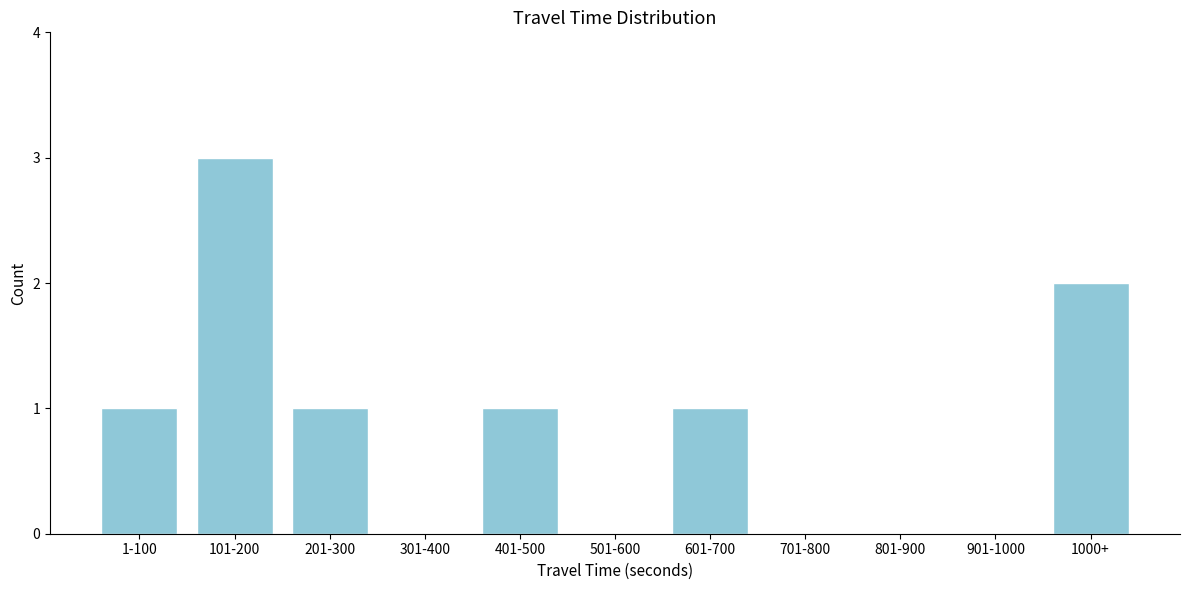

Reading left to right, extract all data points from this chart.

1-100=1	101-200=3	201-300=1	301-400=0	401-500=1	501-600=0	601-700=1	701-800=0	801-900=0	901-1000=0	1000+=2